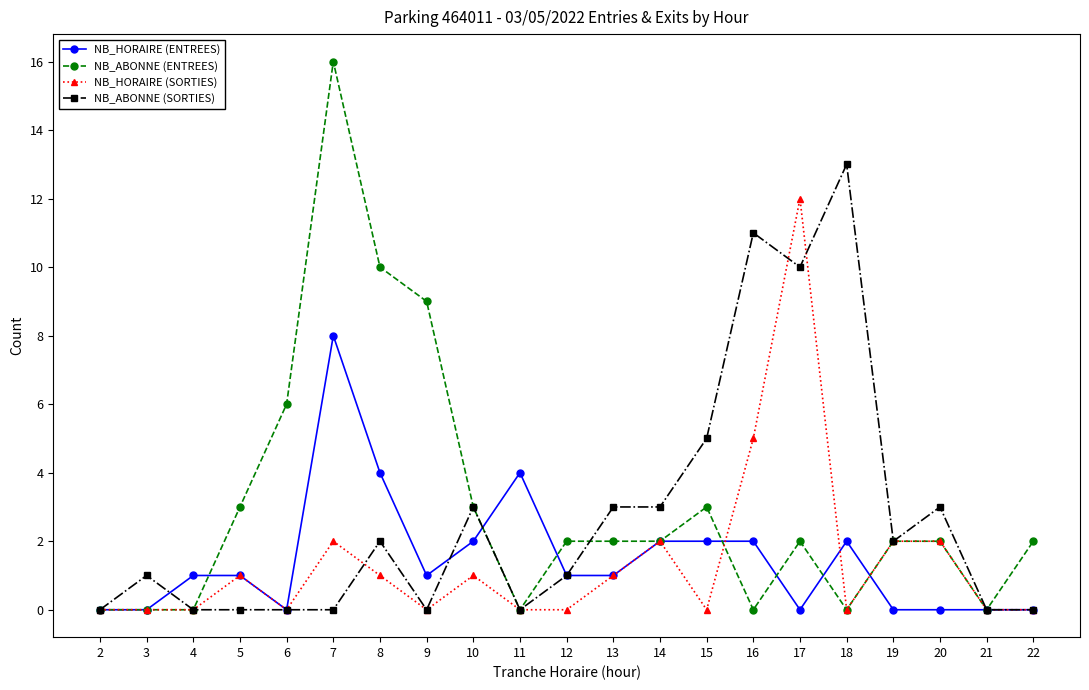

At which category does NB_ABONNE (SORTIES) reach its first local peak?

3